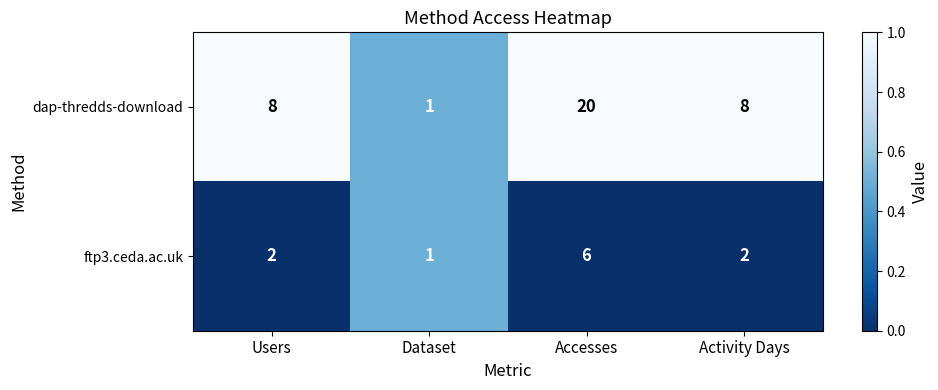

Rank the series at Users from lowest to highest value.

ftp3.ceda.ac.uk, dap-thredds-download